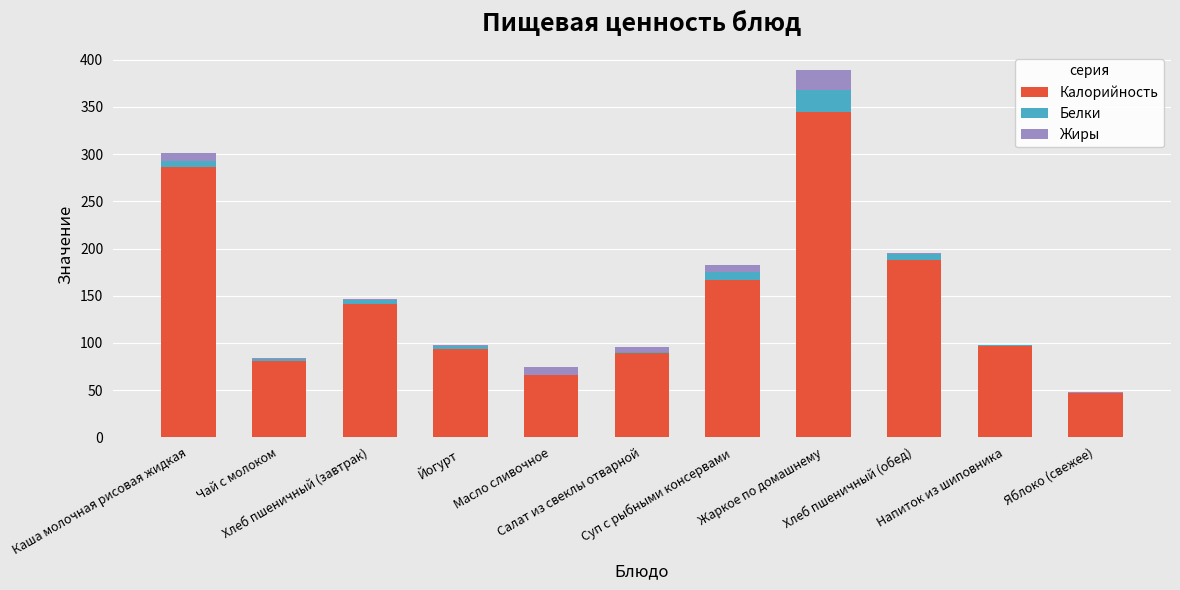

What is the sum of the Белки values at Яблоко (свежее) and Чай с молоком?

1.9